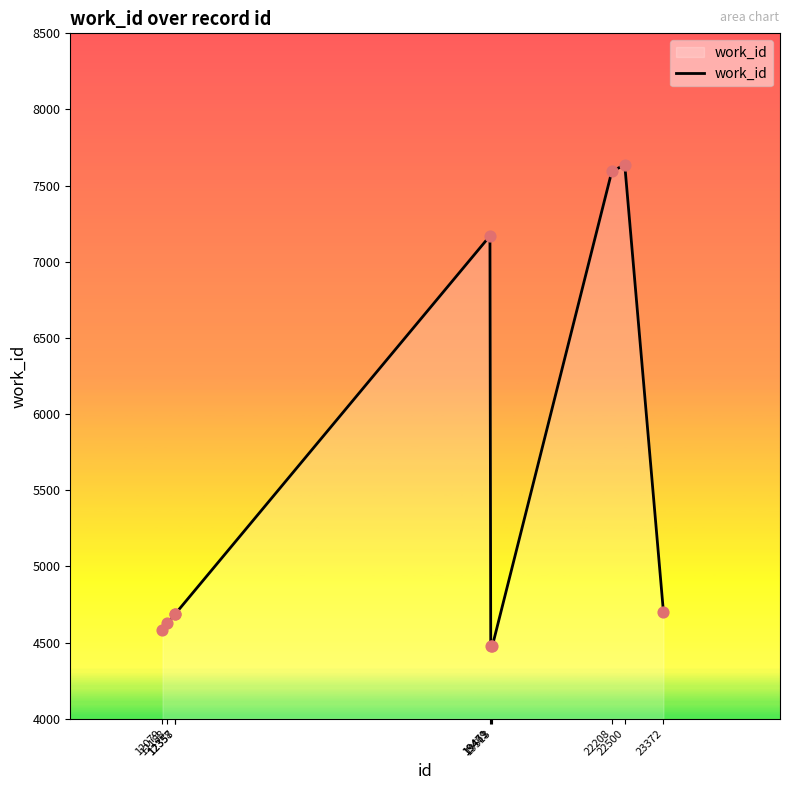

What is the change in value from 12188 to 12358?

+59